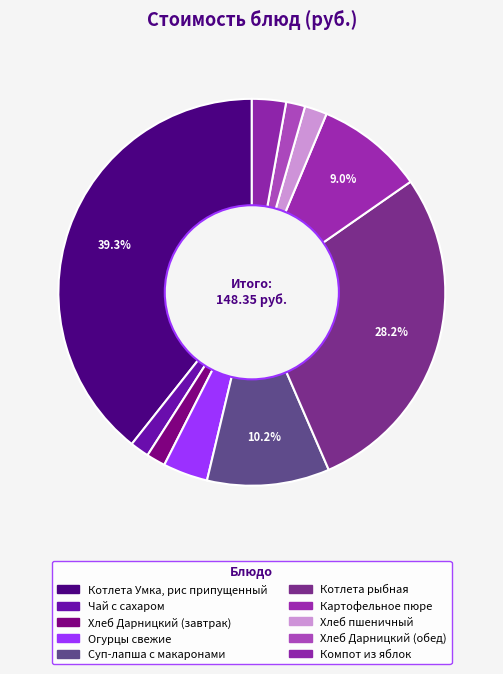

Count the number of slices in the pie.

10